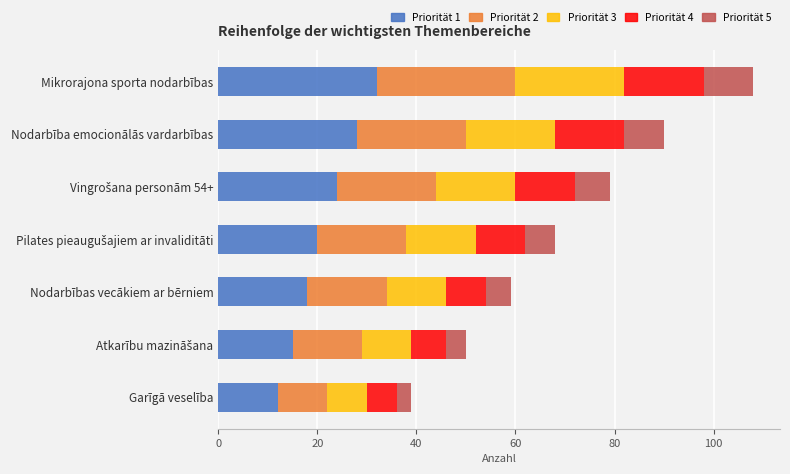

Which category has the lowest value in the Priorität 1 series?

Garīgā veselība